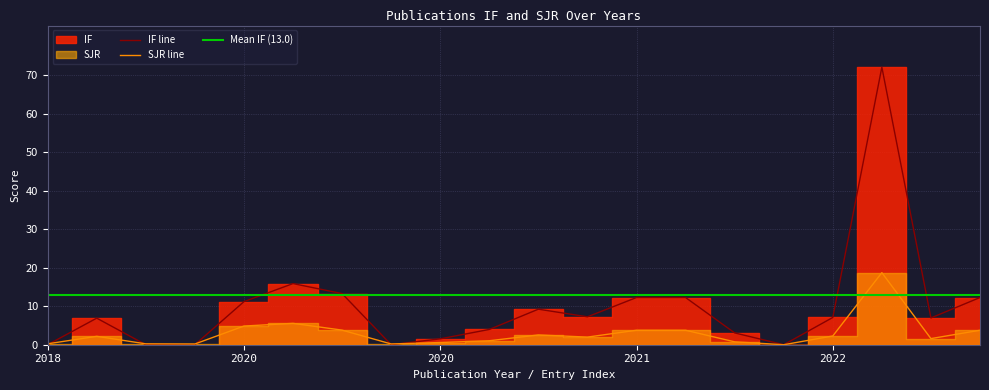

True or false: SJR and IF cross at least once.

True